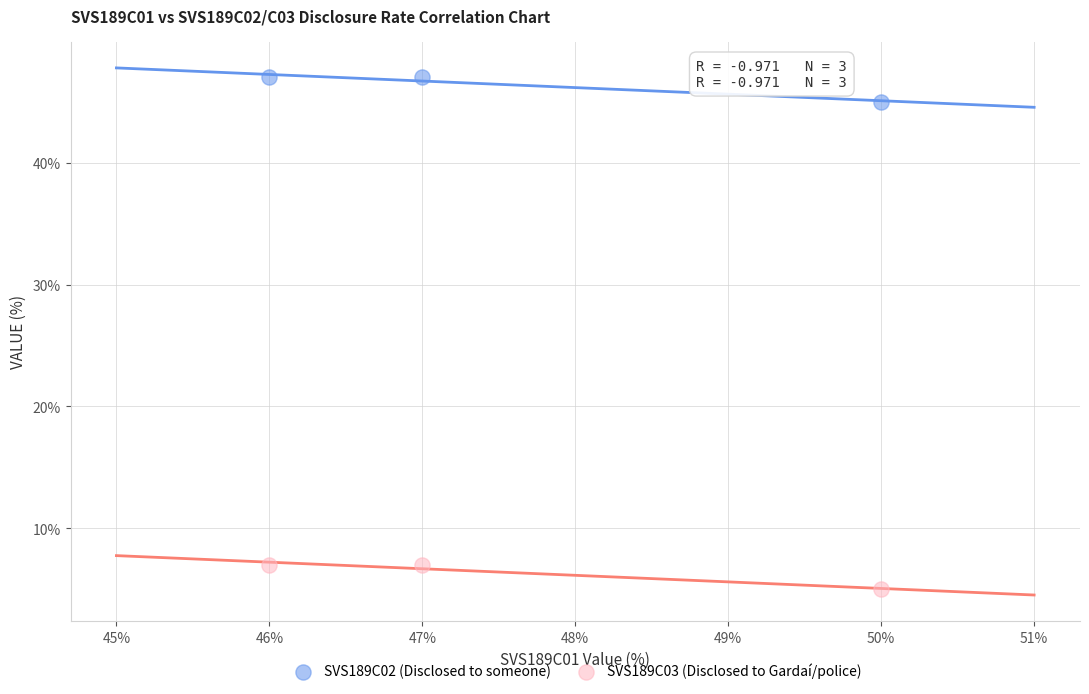

Which series reaches the maximum Y coordinate?

SVS189C02 (Disclosed to someone)